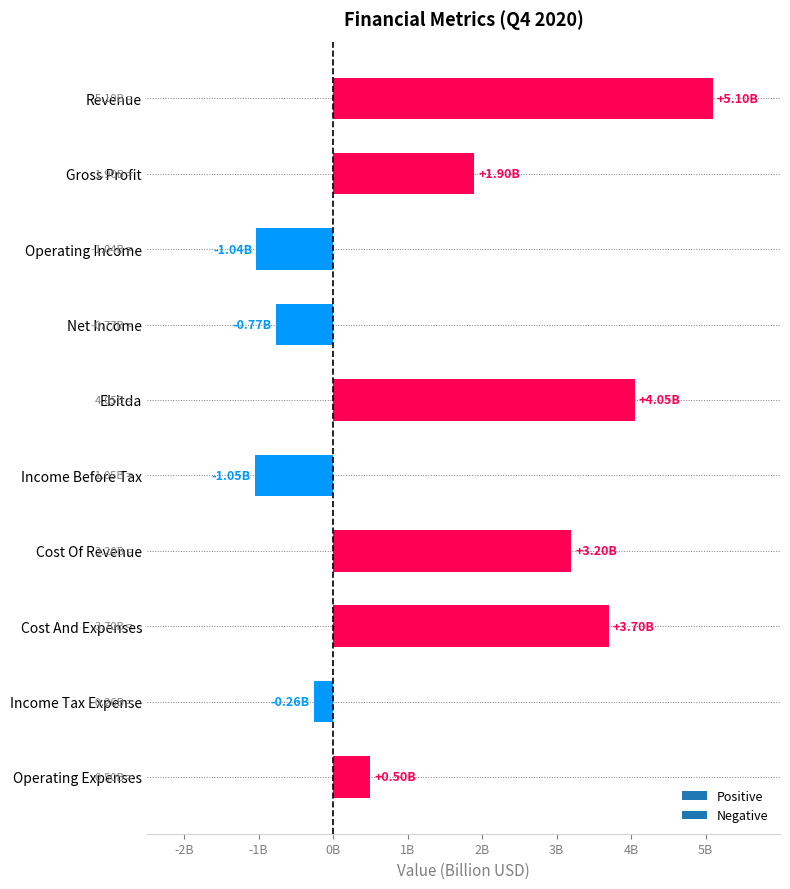

What is the change in value from Operating Income to Ebitda?

+5.1